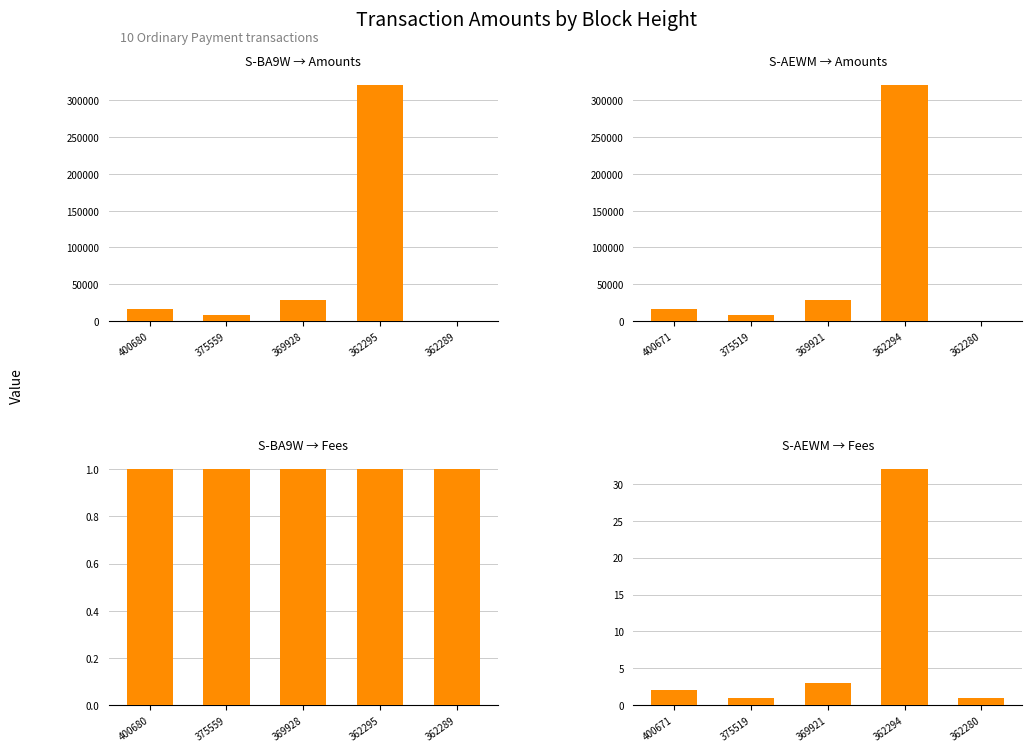

Reading left to right, list all the values displayed in this chart.

S-BA9W → Amounts: 16137	8679	29199	320999	22
S-AEWM → Amounts: 16138	8680	29200	321000	23
S-BA9W → Fees: 1	1	1	1	1
S-AEWM → Fees: 2	1	3	32	1